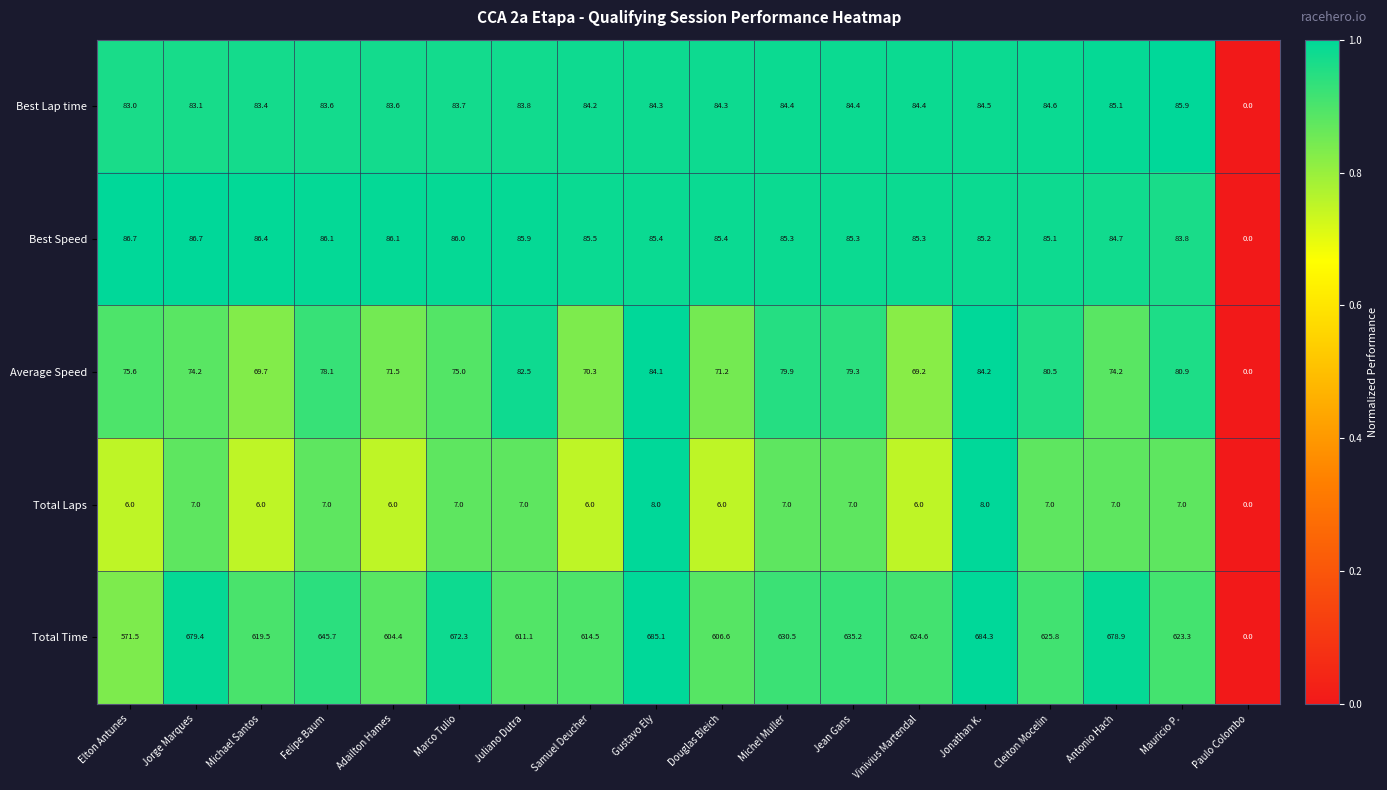

Rank the series at Felipe Baum from highest to lowest value.

Total Time, Best Speed, Best Lap time, Average Speed, Total Laps